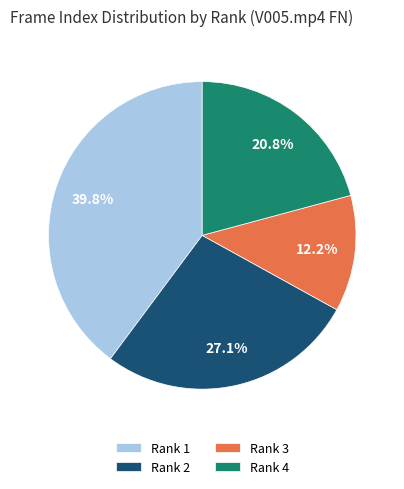

Rank the categories by value from highest to lowest.

Rank 1, Rank 2, Rank 4, Rank 3